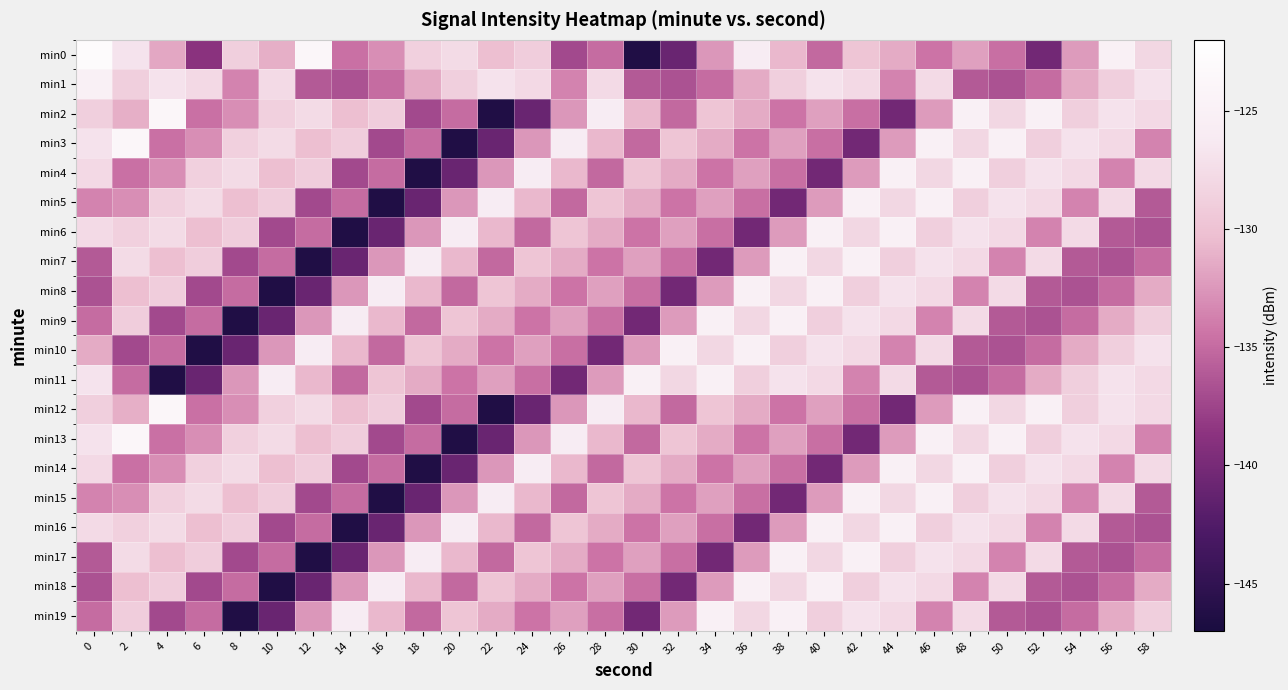

Reading left to right, list all the values displayed in this chart.

min0: 0=-122.9	2=-126.8	4=-131.7	6=-138.7	8=-128.8	10=-131.2	12=-123.8	14=-134.7	16=-133.0	18=-128.7	20=-127.6	22=-130.3	24=-129.0	26=-137.2	28=-135.0	30=-146.3	32=-140.9	34=-132.5	36=-125.8	38=-130.8	40=-135.2	42=-129.8	44=-131.4	46=-134.4	48=-132.0	50=-134.7	52=-140.3	54=-132.3	56=-125.1	58=-128.0
min1: 0=-125.1	2=-128.7	4=-127.0	6=-127.8	8=-133.6	10=-127.7	12=-136.1	14=-136.6	16=-134.9	18=-131.4	20=-128.7	22=-127.0	24=-127.8	26=-133.6	28=-127.7	30=-136.1	32=-136.6	34=-134.9	36=-131.4	38=-128.7	40=-127.0	42=-127.8	44=-133.6	46=-127.7	48=-136.1	50=-136.6	52=-134.9	54=-131.4	56=-128.7	58=-127.0
min2: 0=-128.7	2=-131.2	4=-123.8	6=-134.7	8=-133.0	10=-128.7	12=-127.6	14=-130.3	16=-129.0	18=-137.2	20=-135.0	22=-146.3	24=-140.9	26=-132.5	28=-125.8	30=-130.8	32=-135.2	34=-129.8	36=-131.4	38=-134.4	40=-132.0	42=-134.7	44=-140.3	46=-132.3	48=-125.1	50=-128.0	52=-125.1	54=-128.7	56=-127.0	58=-127.8
min3: 0=-127.0	2=-123.8	4=-134.7	6=-133.0	8=-128.7	10=-127.6	12=-130.3	14=-129.0	16=-137.2	18=-135.0	20=-146.3	22=-140.9	24=-132.5	26=-125.8	28=-130.8	30=-135.2	32=-129.8	34=-131.4	36=-134.4	38=-132.0	40=-134.7	42=-140.3	44=-132.3	46=-125.1	48=-128.0	50=-125.1	52=-128.7	54=-127.0	56=-127.8	58=-133.6
min4: 0=-127.8	2=-134.7	4=-133.0	6=-128.7	8=-127.6	10=-130.3	12=-129.0	14=-137.2	16=-135.0	18=-146.3	20=-140.9	22=-132.5	24=-125.8	26=-130.8	28=-135.2	30=-129.8	32=-131.4	34=-134.4	36=-132.0	38=-134.7	40=-140.3	42=-132.3	44=-125.1	46=-128.0	48=-125.1	50=-128.7	52=-127.0	54=-127.8	56=-133.6	58=-127.7
min5: 0=-133.6	2=-133.0	4=-128.7	6=-127.6	8=-130.3	10=-129.0	12=-137.2	14=-135.0	16=-146.3	18=-140.9	20=-132.5	22=-125.8	24=-130.8	26=-135.2	28=-129.8	30=-131.4	32=-134.4	34=-132.0	36=-134.7	38=-140.3	40=-132.3	42=-125.1	44=-128.0	46=-125.1	48=-128.7	50=-127.0	52=-127.8	54=-133.6	56=-127.7	58=-136.1
min6: 0=-127.7	2=-128.7	4=-127.6	6=-130.3	8=-129.0	10=-137.2	12=-135.0	14=-146.3	16=-140.9	18=-132.5	20=-125.8	22=-130.8	24=-135.2	26=-129.8	28=-131.4	30=-134.4	32=-132.0	34=-134.7	36=-140.3	38=-132.3	40=-125.1	42=-128.0	44=-125.1	46=-128.7	48=-127.0	50=-127.8	52=-133.6	54=-127.7	56=-136.1	58=-136.6
min7: 0=-136.1	2=-127.6	4=-130.3	6=-129.0	8=-137.2	10=-135.0	12=-146.3	14=-140.9	16=-132.5	18=-125.8	20=-130.8	22=-135.2	24=-129.8	26=-131.4	28=-134.4	30=-132.0	32=-134.7	34=-140.3	36=-132.3	38=-125.1	40=-128.0	42=-125.1	44=-128.7	46=-127.0	48=-127.8	50=-133.6	52=-127.7	54=-136.1	56=-136.6	58=-134.9
min8: 0=-136.6	2=-130.3	4=-129.0	6=-137.2	8=-135.0	10=-146.3	12=-140.9	14=-132.5	16=-125.8	18=-130.8	20=-135.2	22=-129.8	24=-131.4	26=-134.4	28=-132.0	30=-134.7	32=-140.3	34=-132.3	36=-125.1	38=-128.0	40=-125.1	42=-128.7	44=-127.0	46=-127.8	48=-133.6	50=-127.7	52=-136.1	54=-136.6	56=-134.9	58=-131.4
min9: 0=-134.9	2=-129.0	4=-137.2	6=-135.0	8=-146.3	10=-140.9	12=-132.5	14=-125.8	16=-130.8	18=-135.2	20=-129.8	22=-131.4	24=-134.4	26=-132.0	28=-134.7	30=-140.3	32=-132.3	34=-125.1	36=-128.0	38=-125.1	40=-128.7	42=-127.0	44=-127.8	46=-133.6	48=-127.7	50=-136.1	52=-136.6	54=-134.9	56=-131.4	58=-128.7
min10: 0=-131.4	2=-137.2	4=-135.0	6=-146.3	8=-140.9	10=-132.5	12=-125.8	14=-130.8	16=-135.2	18=-129.8	20=-131.4	22=-134.4	24=-132.0	26=-134.7	28=-140.3	30=-132.3	32=-125.1	34=-128.0	36=-125.1	38=-128.7	40=-127.0	42=-127.8	44=-133.6	46=-127.7	48=-136.1	50=-136.6	52=-134.9	54=-131.4	56=-128.7	58=-127.0
min11: 0=-126.8	2=-135.0	4=-146.3	6=-140.9	8=-132.5	10=-125.8	12=-130.8	14=-135.2	16=-129.8	18=-131.4	20=-134.4	22=-132.0	24=-134.7	26=-140.3	28=-132.3	30=-125.1	32=-128.0	34=-125.1	36=-128.7	38=-127.0	40=-127.8	42=-133.6	44=-127.7	46=-136.1	48=-136.6	50=-134.9	52=-131.4	54=-128.7	56=-127.0	58=-127.8
min12: 0=-128.7	2=-131.2	4=-123.8	6=-134.7	8=-133.0	10=-128.7	12=-127.6	14=-130.3	16=-129.0	18=-137.2	20=-135.0	22=-146.3	24=-140.9	26=-132.5	28=-125.8	30=-130.8	32=-135.2	34=-129.8	36=-131.4	38=-134.4	40=-132.0	42=-134.7	44=-140.3	46=-132.3	48=-125.1	50=-128.0	52=-125.1	54=-128.7	56=-127.0	58=-127.8
min13: 0=-127.0	2=-123.8	4=-134.7	6=-133.0	8=-128.7	10=-127.6	12=-130.3	14=-129.0	16=-137.2	18=-135.0	20=-146.3	22=-140.9	24=-132.5	26=-125.8	28=-130.8	30=-135.2	32=-129.8	34=-131.4	36=-134.4	38=-132.0	40=-134.7	42=-140.3	44=-132.3	46=-125.1	48=-128.0	50=-125.1	52=-128.7	54=-127.0	56=-127.8	58=-133.6
min14: 0=-127.8	2=-134.7	4=-133.0	6=-128.7	8=-127.6	10=-130.3	12=-129.0	14=-137.2	16=-135.0	18=-146.3	20=-140.9	22=-132.5	24=-125.8	26=-130.8	28=-135.2	30=-129.8	32=-131.4	34=-134.4	36=-132.0	38=-134.7	40=-140.3	42=-132.3	44=-125.1	46=-128.0	48=-125.1	50=-128.7	52=-127.0	54=-127.8	56=-133.6	58=-127.7
min15: 0=-133.6	2=-133.0	4=-128.7	6=-127.6	8=-130.3	10=-129.0	12=-137.2	14=-135.0	16=-146.3	18=-140.9	20=-132.5	22=-125.8	24=-130.8	26=-135.2	28=-129.8	30=-131.4	32=-134.4	34=-132.0	36=-134.7	38=-140.3	40=-132.3	42=-125.1	44=-128.0	46=-125.1	48=-128.7	50=-127.0	52=-127.8	54=-133.6	56=-127.7	58=-136.1
min16: 0=-127.7	2=-128.7	4=-127.6	6=-130.3	8=-129.0	10=-137.2	12=-135.0	14=-146.3	16=-140.9	18=-132.5	20=-125.8	22=-130.8	24=-135.2	26=-129.8	28=-131.4	30=-134.4	32=-132.0	34=-134.7	36=-140.3	38=-132.3	40=-125.1	42=-128.0	44=-125.1	46=-128.7	48=-127.0	50=-127.8	52=-133.6	54=-127.7	56=-136.1	58=-136.6
min17: 0=-136.1	2=-127.6	4=-130.3	6=-129.0	8=-137.2	10=-135.0	12=-146.3	14=-140.9	16=-132.5	18=-125.8	20=-130.8	22=-135.2	24=-129.8	26=-131.4	28=-134.4	30=-132.0	32=-134.7	34=-140.3	36=-132.3	38=-125.1	40=-128.0	42=-125.1	44=-128.7	46=-127.0	48=-127.8	50=-133.6	52=-127.7	54=-136.1	56=-136.6	58=-134.9
min18: 0=-136.6	2=-130.3	4=-129.0	6=-137.2	8=-135.0	10=-146.3	12=-140.9	14=-132.5	16=-125.8	18=-130.8	20=-135.2	22=-129.8	24=-131.4	26=-134.4	28=-132.0	30=-134.7	32=-140.3	34=-132.3	36=-125.1	38=-128.0	40=-125.1	42=-128.7	44=-127.0	46=-127.8	48=-133.6	50=-127.7	52=-136.1	54=-136.6	56=-134.9	58=-131.4
min19: 0=-134.9	2=-129.0	4=-137.2	6=-135.0	8=-146.3	10=-140.9	12=-132.5	14=-125.8	16=-130.8	18=-135.2	20=-129.8	22=-131.4	24=-134.4	26=-132.0	28=-134.7	30=-140.3	32=-132.3	34=-125.1	36=-128.0	38=-125.1	40=-128.7	42=-127.0	44=-127.8	46=-133.6	48=-127.7	50=-136.1	52=-136.6	54=-134.9	56=-131.4	58=-128.7